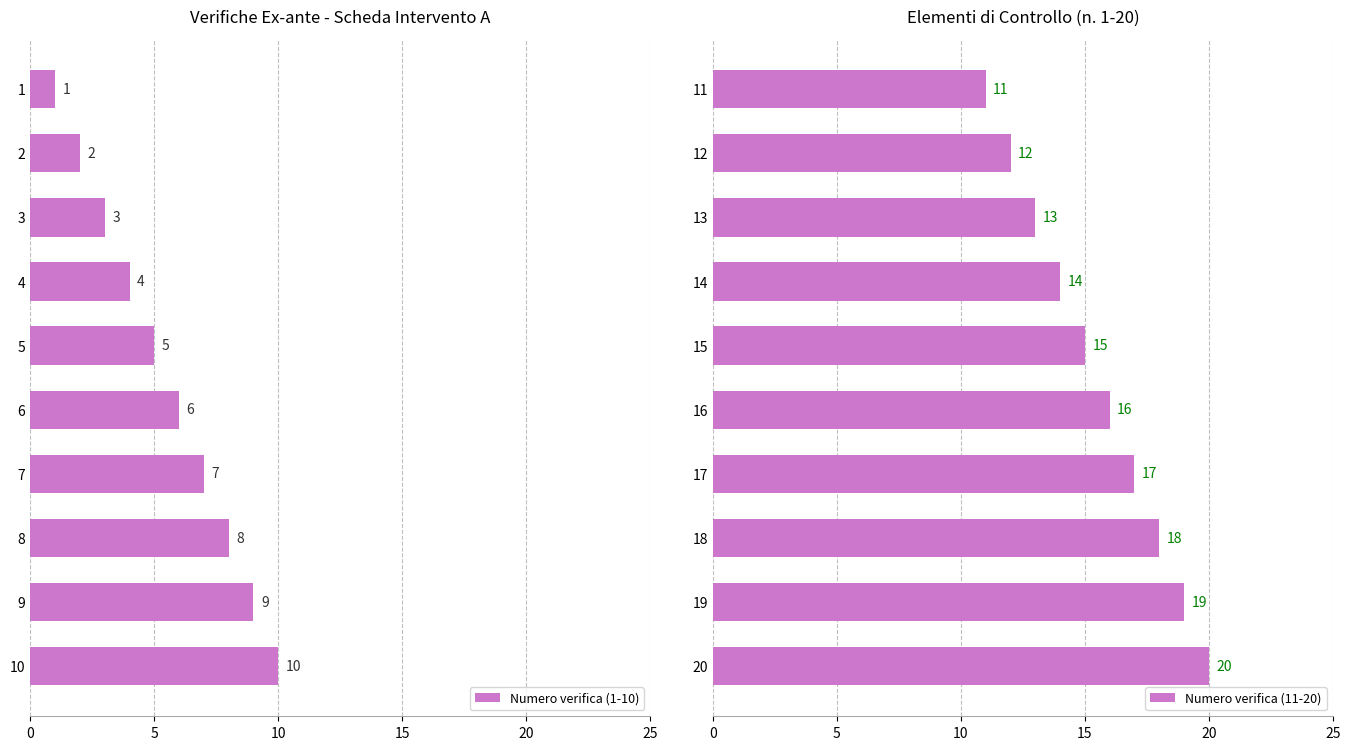

True or false: Numero verifica (11-20) has a value of 15 at 15.

True